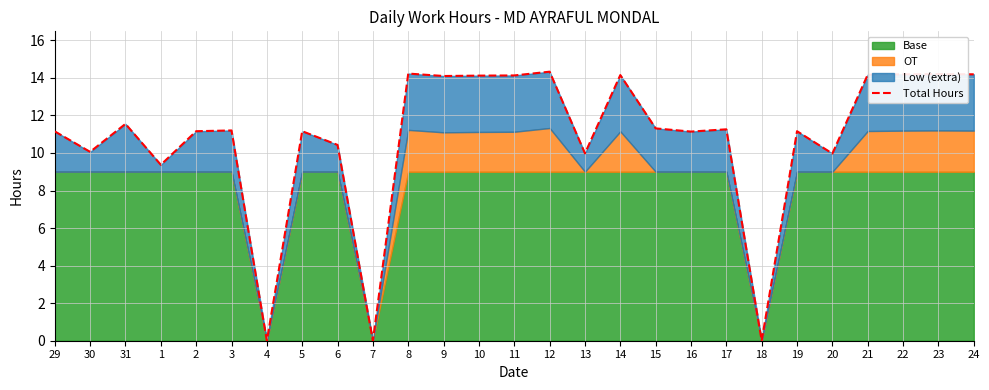

Reading left to right, extract all data points from this chart.

29=11.2	30=10.1	31=11.6	1=9.4	2=11.2	3=11.2	4=0.0	5=11.2	6=10.4	7=0.0	8=14.2	9=14.1	10=14.1	11=14.1	12=14.3	13=10.0	14=14.2	15=11.3	16=11.1	17=11.3	18=0.0	19=11.2	20=10.0	21=14.2	22=14.2	23=14.2	24=14.2